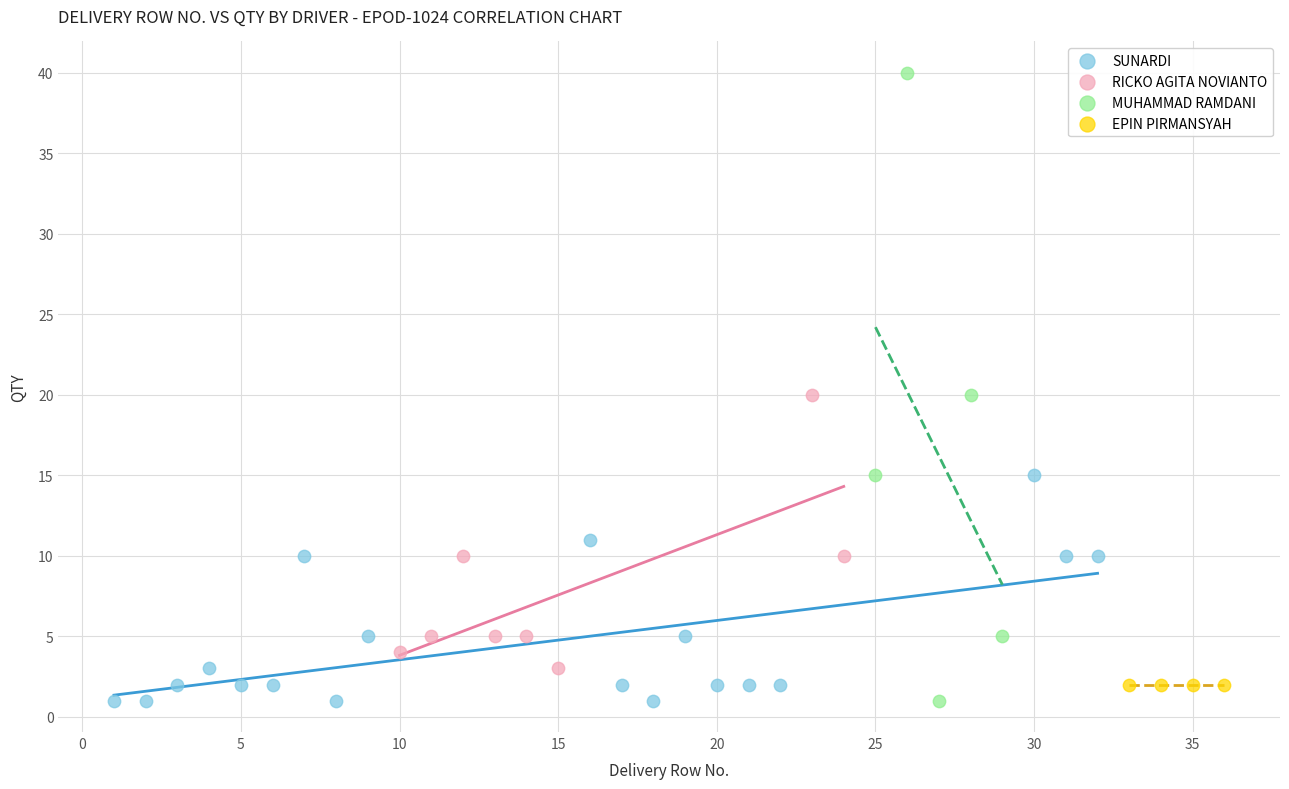

Which series reaches the maximum Y coordinate?

MUHAMMAD RAMDANI